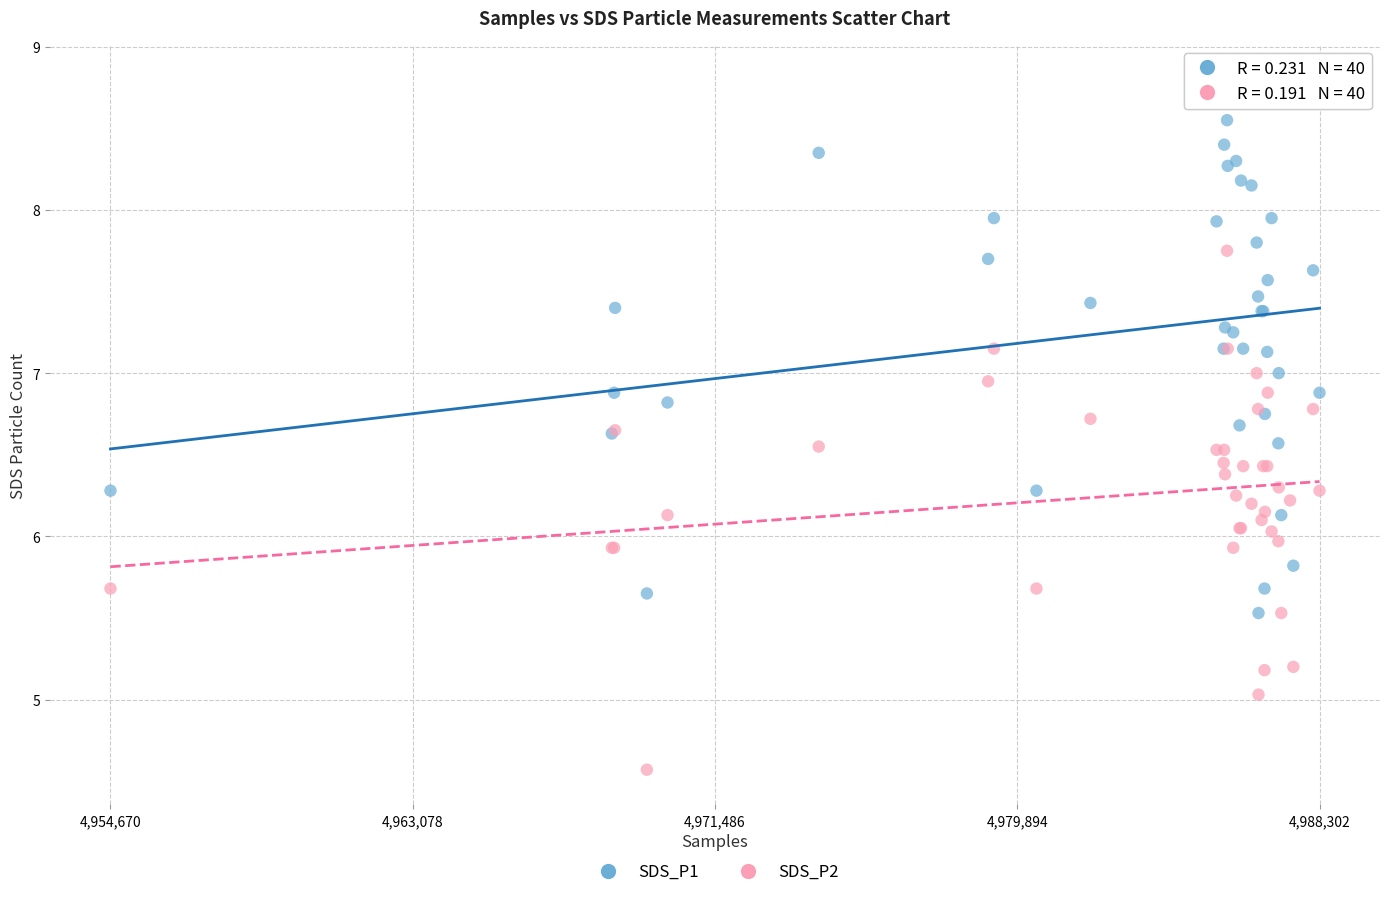

Which series reaches the minimum Y coordinate?

SDS_P2